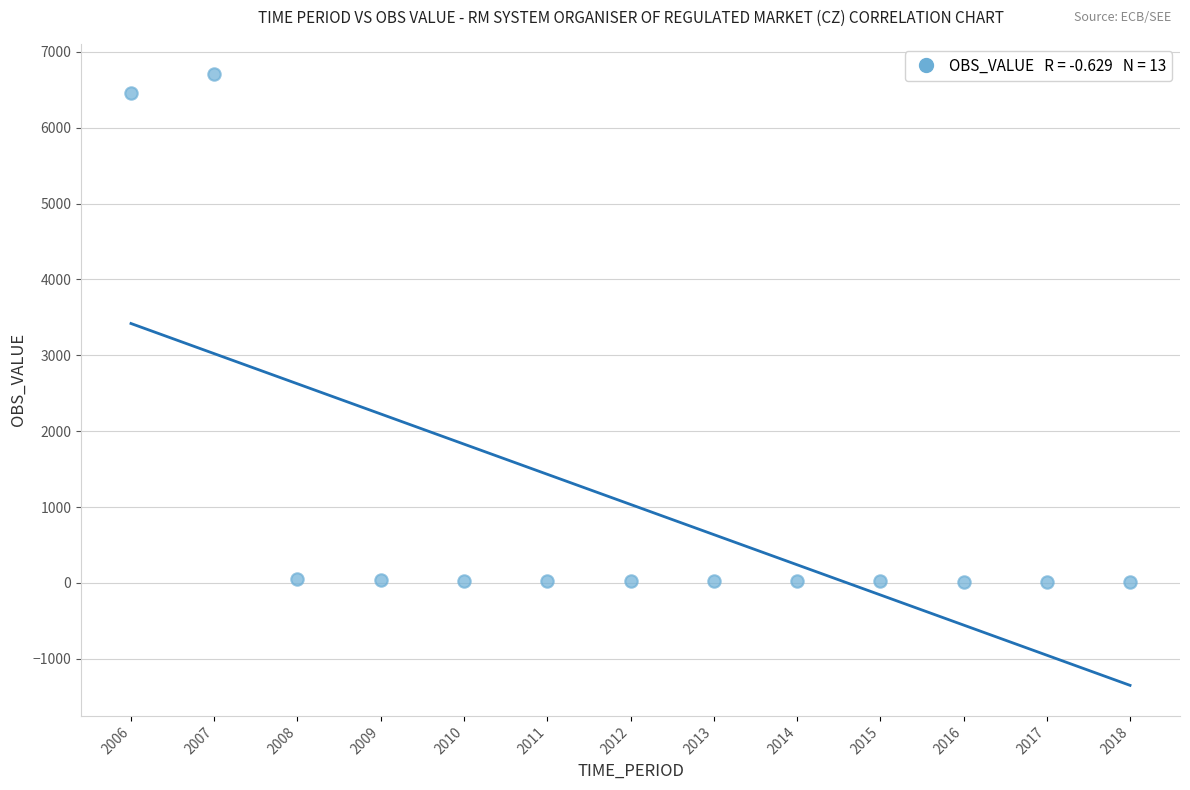

What Y value in the scatter plot is closest to 3358?

6456